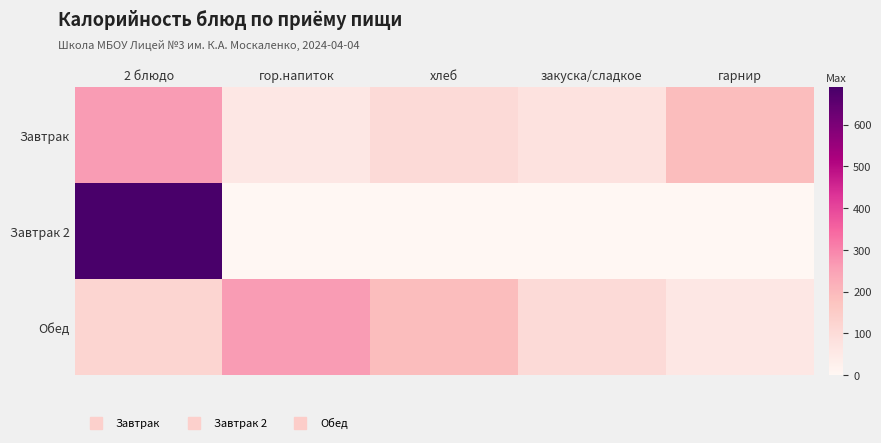

What is the maximum value shown in the chart?

689.9